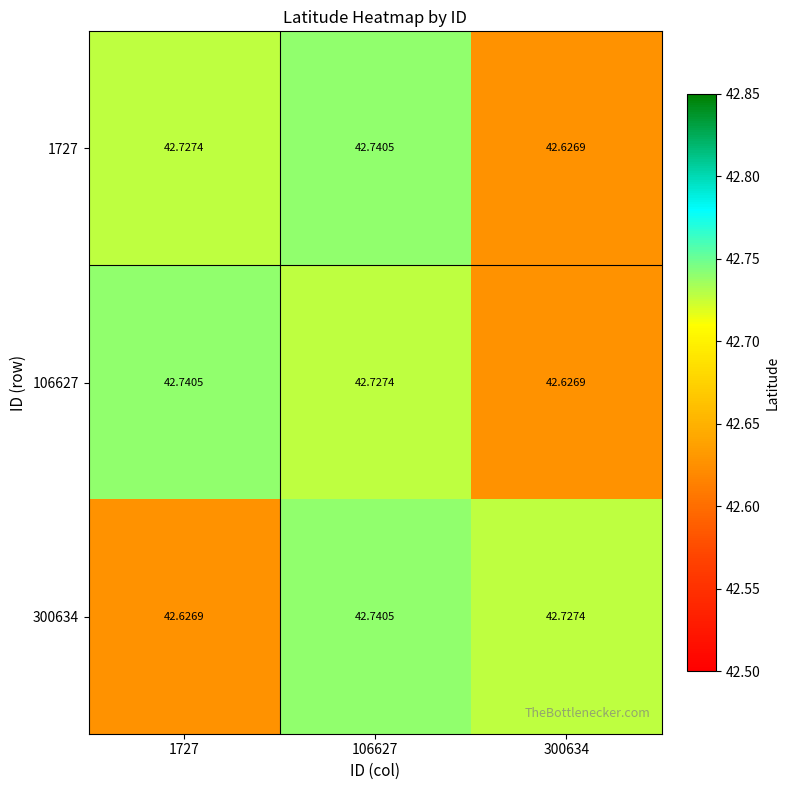

At which category does the chart reach its peak across all series?

106627